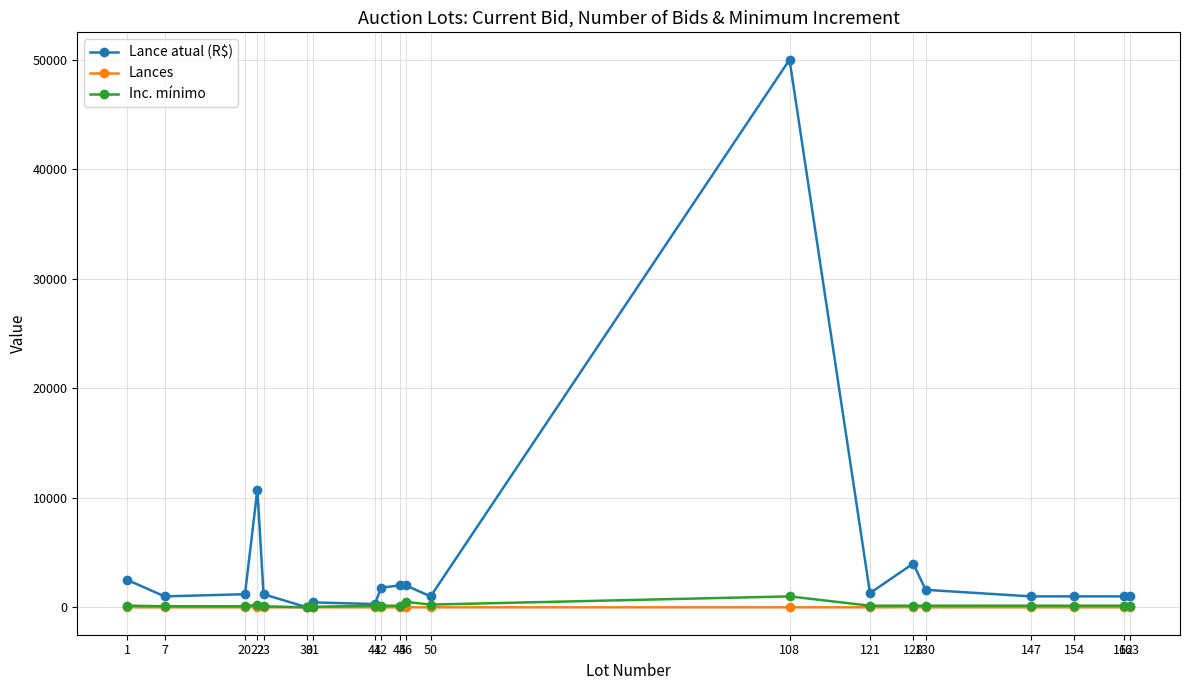

Which series has the largest range (max minus min)?

Lance atual (R$)